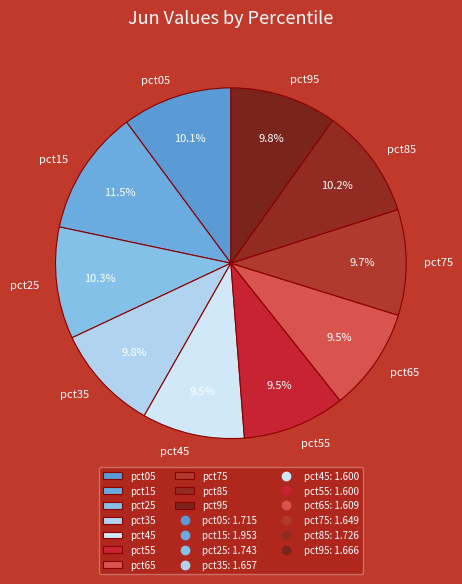

True or false: pct65 accounts for 1% of the total.

False